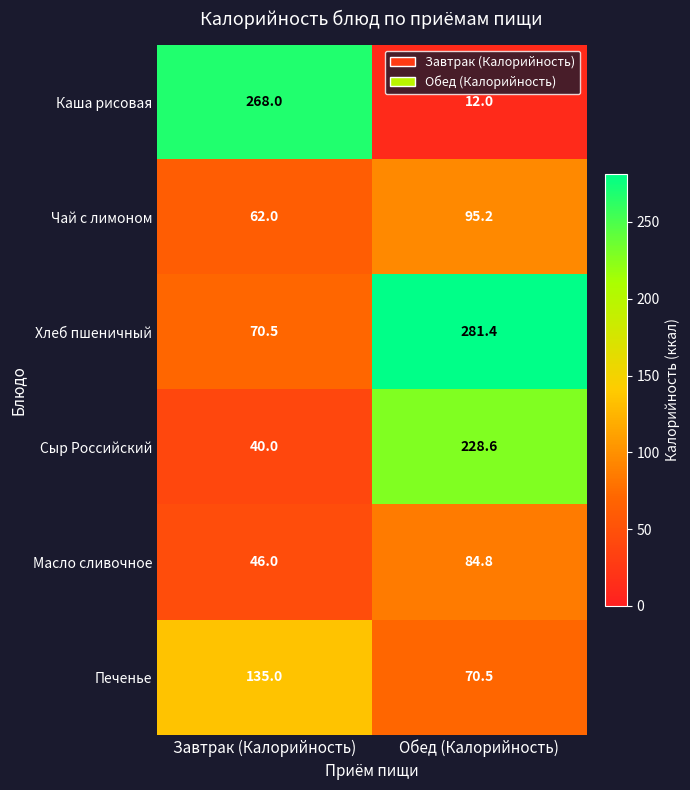

Which series has the largest total across all categories?

Хлеб пшеничный